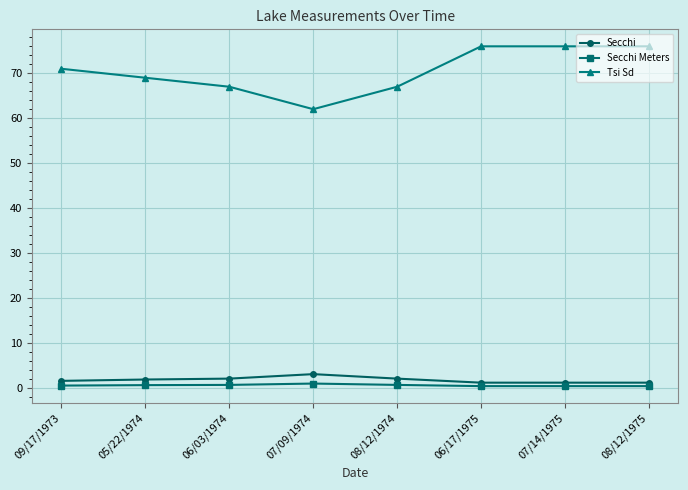

What is the label of the 4th point from the left?

07/09/1974